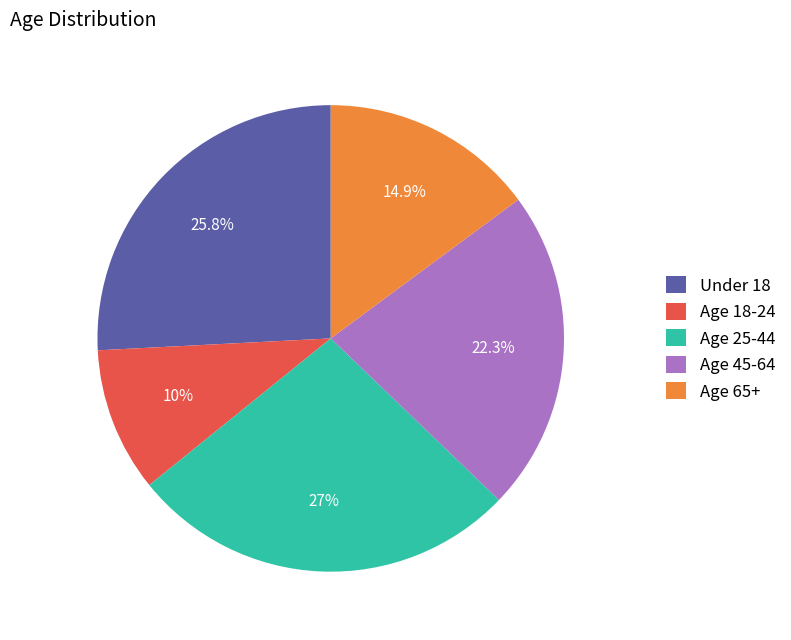

Which category has the biggest portion of the pie?

Age 25-44